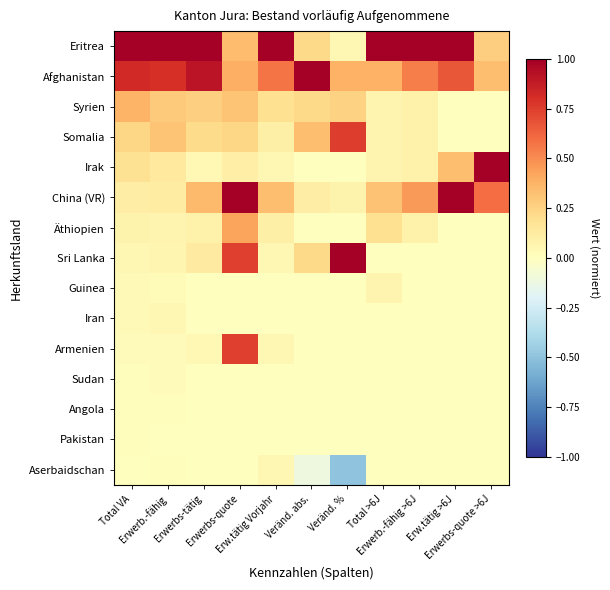

Reading left to right, list all the values displayed in this chart.

Eritrea: Total VA=1.0	Erwerb.-fähig=1.0	Erwerbs-tätig=1.0	Erwerbs-quote=0.3	Erw.tätig Vorjahr=1.0	Veränd. abs.=0.2	Veränd. %=0.0	Total >6J=1.0	Erwerb.-fähig >6J=1.0	Erw.tätig >6J=1.0	Erwerbs-quote >6J=0.3
Afghanistan: Total VA=0.8	Erwerb.-fähig=0.8	Erwerbs-tätig=0.9	Erwerbs-quote=0.4	Erw.tätig Vorjahr=0.6	Veränd. abs.=1.0	Veränd. %=0.4	Total >6J=0.4	Erwerb.-fähig >6J=0.5	Erw.tätig >6J=0.7	Erwerbs-quote >6J=0.3
Syrien: Total VA=0.4	Erwerb.-fähig=0.3	Erwerbs-tätig=0.3	Erwerbs-quote=0.3	Erw.tätig Vorjahr=0.2	Veränd. abs.=0.2	Veränd. %=0.2	Total >6J=0.1	Erwerb.-fähig >6J=0.1	Erw.tätig >6J=0.0	Erwerbs-quote >6J=0.0
Somalia: Total VA=0.2	Erwerb.-fähig=0.3	Erwerbs-tätig=0.2	Erwerbs-quote=0.2	Erw.tätig Vorjahr=0.1	Veränd. abs.=0.3	Veränd. %=0.8	Total >6J=0.1	Erwerb.-fähig >6J=0.1	Erw.tätig >6J=0.0	Erwerbs-quote >6J=0.0
Irak: Total VA=0.2	Erwerb.-fähig=0.1	Erwerbs-tätig=0.0	Erwerbs-quote=0.1	Erw.tätig Vorjahr=0.0	Veränd. abs.=0.0	Veränd. %=0.0	Total >6J=0.1	Erwerb.-fähig >6J=0.1	Erw.tätig >6J=0.3	Erwerbs-quote >6J=1.0
China (VR): Total VA=0.1	Erwerb.-fähig=0.1	Erwerbs-tätig=0.3	Erwerbs-quote=1.0	Erw.tätig Vorjahr=0.3	Veränd. abs.=0.1	Veränd. %=0.1	Total >6J=0.3	Erwerb.-fähig >6J=0.5	Erw.tätig >6J=1.0	Erwerbs-quote >6J=0.6
Äthiopien: Total VA=0.1	Erwerb.-fähig=0.1	Erwerbs-tätig=0.1	Erwerbs-quote=0.4	Erw.tätig Vorjahr=0.1	Veränd. abs.=0.0	Veränd. %=0.0	Total >6J=0.2	Erwerb.-fähig >6J=0.1	Erw.tätig >6J=0.0	Erwerbs-quote >6J=0.0
Sri Lanka: Total VA=0.1	Erwerb.-fähig=0.1	Erwerbs-tätig=0.1	Erwerbs-quote=0.7	Erw.tätig Vorjahr=0.0	Veränd. abs.=0.2	Veränd. %=1.0	Total >6J=0.0	Erwerb.-fähig >6J=0.0	Erw.tätig >6J=0.0	Erwerbs-quote >6J=0.0
Guinea: Total VA=0.0	Erwerb.-fähig=0.0	Erwerbs-tätig=0.0	Erwerbs-quote=0.0	Erw.tätig Vorjahr=0.0	Veränd. abs.=0.0	Veränd. %=0.0	Total >6J=0.1	Erwerb.-fähig >6J=0.0	Erw.tätig >6J=0.0	Erwerbs-quote >6J=0.0
Iran: Total VA=0.0	Erwerb.-fähig=0.0	Erwerbs-tätig=0.0	Erwerbs-quote=0.0	Erw.tätig Vorjahr=0.0	Veränd. abs.=0.0	Veränd. %=0.0	Total >6J=0.0	Erwerb.-fähig >6J=0.0	Erw.tätig >6J=0.0	Erwerbs-quote >6J=0.0
Armenien: Total VA=0.0	Erwerb.-fähig=0.0	Erwerbs-tätig=0.0	Erwerbs-quote=0.7	Erw.tätig Vorjahr=0.0	Veränd. abs.=0.0	Veränd. %=0.0	Total >6J=0.0	Erwerb.-fähig >6J=0.0	Erw.tätig >6J=0.0	Erwerbs-quote >6J=0.0
Sudan: Total VA=0.0	Erwerb.-fähig=0.0	Erwerbs-tätig=0.0	Erwerbs-quote=0.0	Erw.tätig Vorjahr=0.0	Veränd. abs.=0.0	Veränd. %=0.0	Total >6J=0.0	Erwerb.-fähig >6J=0.0	Erw.tätig >6J=0.0	Erwerbs-quote >6J=0.0
Angola: Total VA=0.0	Erwerb.-fähig=0.0	Erwerbs-tätig=0.0	Erwerbs-quote=0.0	Erw.tätig Vorjahr=0.0	Veränd. abs.=0.0	Veränd. %=0.0	Total >6J=0.0	Erwerb.-fähig >6J=0.0	Erw.tätig >6J=0.0	Erwerbs-quote >6J=0.0
Pakistan: Total VA=0.0	Erwerb.-fähig=0.0	Erwerbs-tätig=0.0	Erwerbs-quote=0.0	Erw.tätig Vorjahr=0.0	Veränd. abs.=0.0	Veränd. %=0.0	Total >6J=0.0	Erwerb.-fähig >6J=0.0	Erw.tätig >6J=0.0	Erwerbs-quote >6J=0.0
Aserbaidschan: Total VA=0.0	Erwerb.-fähig=0.0	Erwerbs-tätig=0.0	Erwerbs-quote=0.0	Erw.tätig Vorjahr=0.0	Veränd. abs.=-0.1	Veränd. %=-0.5	Total >6J=0.0	Erwerb.-fähig >6J=0.0	Erw.tätig >6J=0.0	Erwerbs-quote >6J=0.0